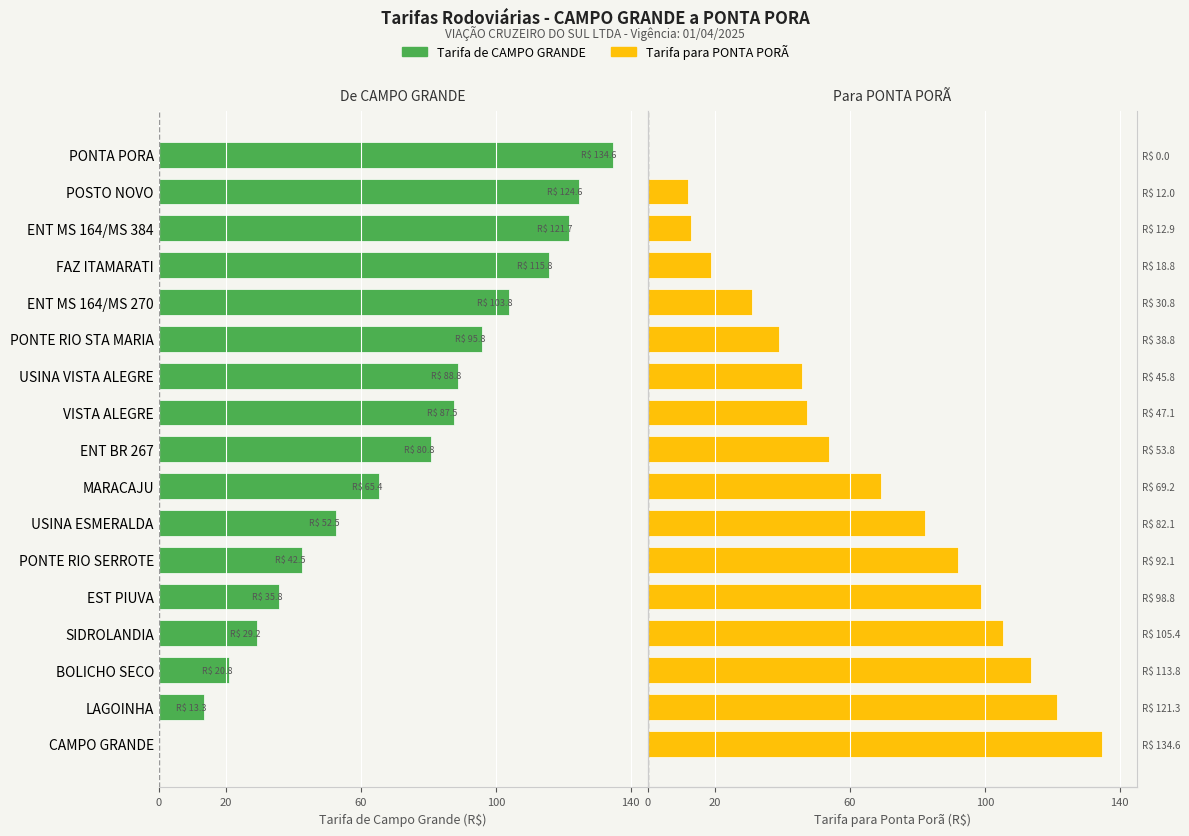

Count the number of data series in this chart.

2